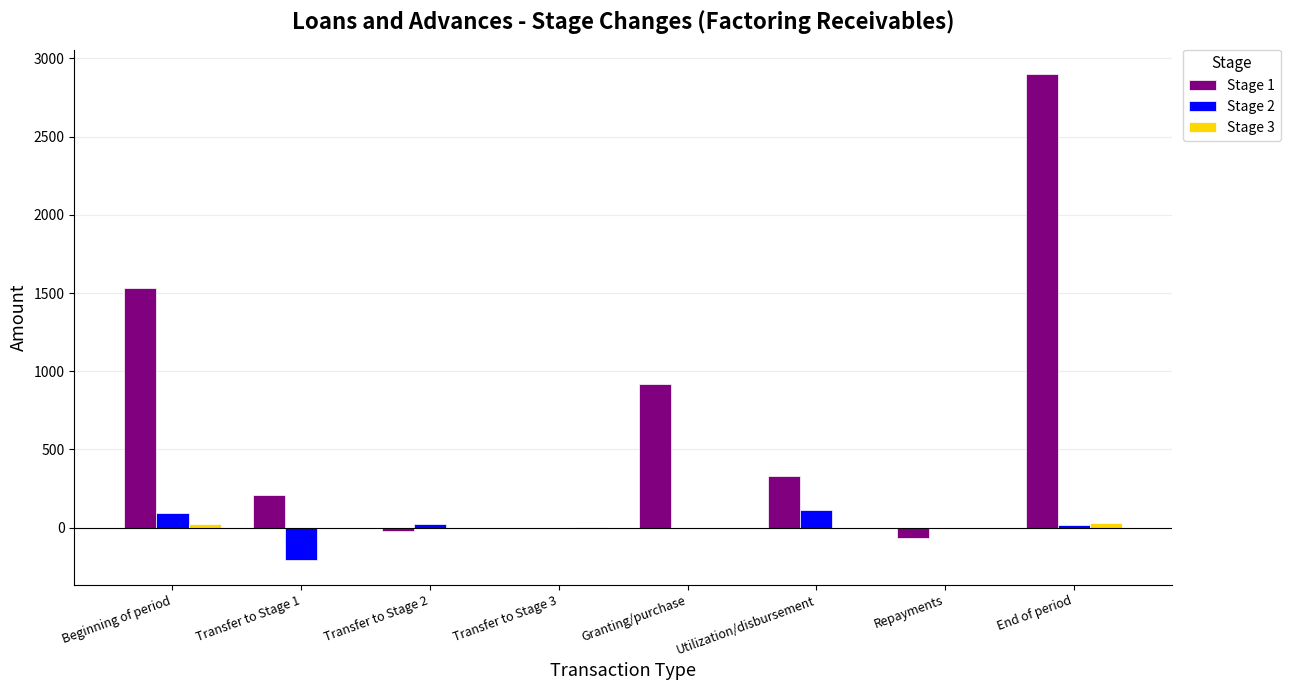

How many series are shown in this chart?

3